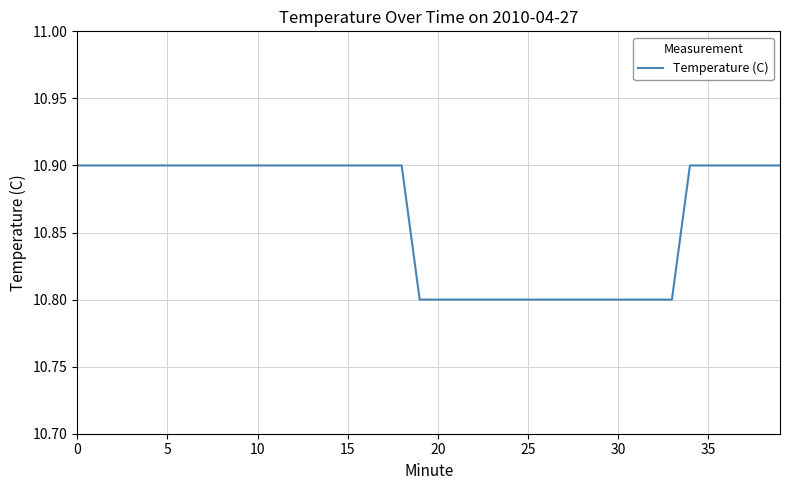

What is the maximum value shown in the chart?

10.9